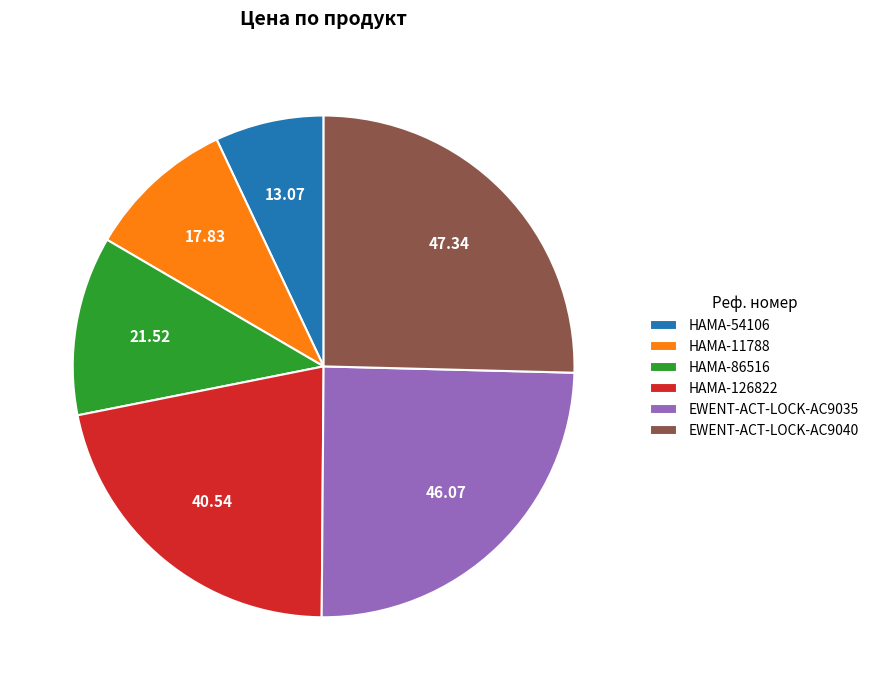

Approximately how many times larger is the value at HAMA-11788 compared to HAMA-126822?

0.4